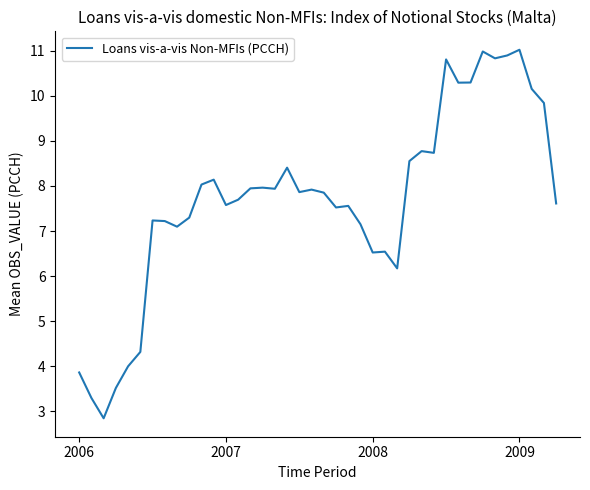

What is the smallest value displayed?

2.8